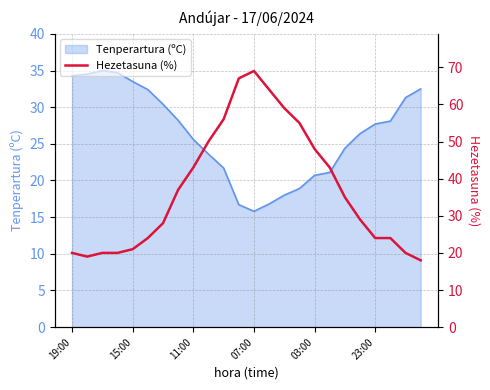

The Tenperartura (ºC) series shows 27.7 at 23:00. True or false?

True